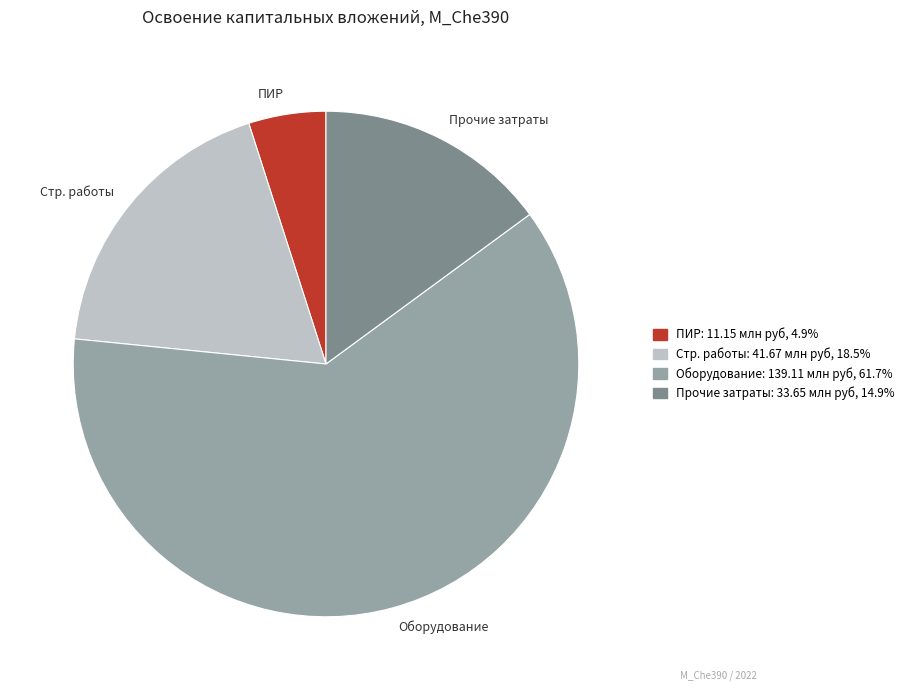

Which slice is the smallest?

ПИР